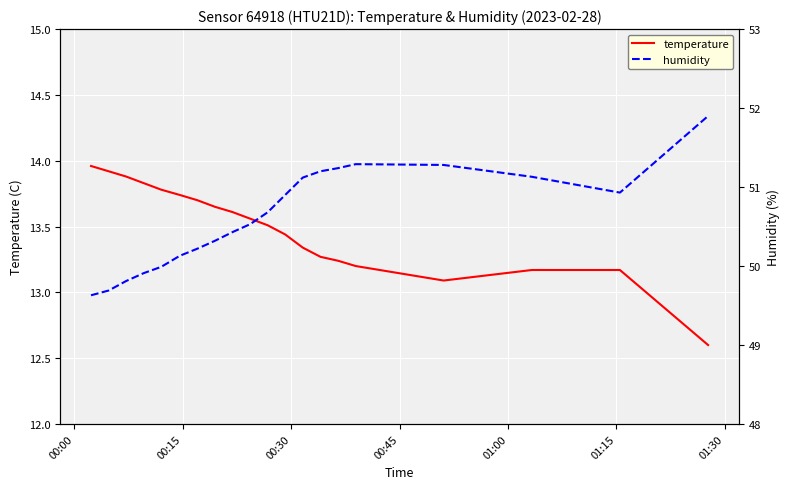

What is the lowest value of the temperature series?

12.6